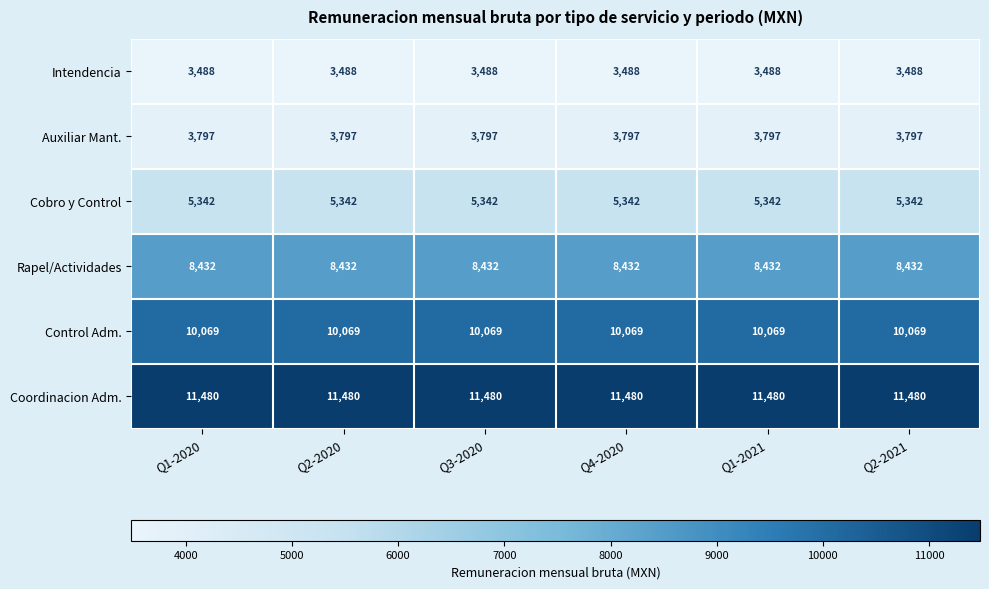

What is the approximate value of Cobro y Control at Q2-2020?

5342